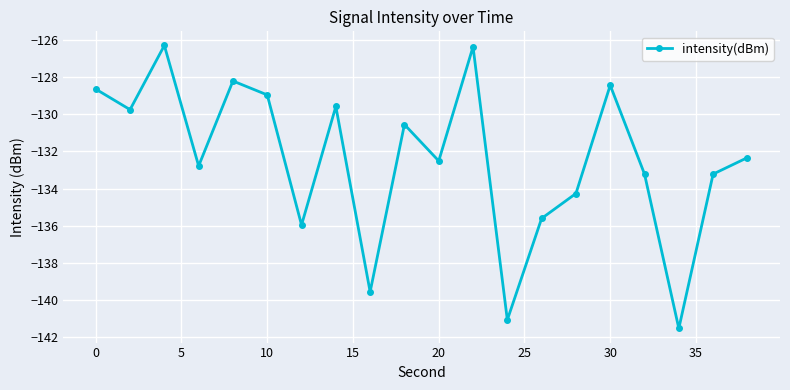

How many points are higher than both their immediate neighbors (excluding endpoints)?

6